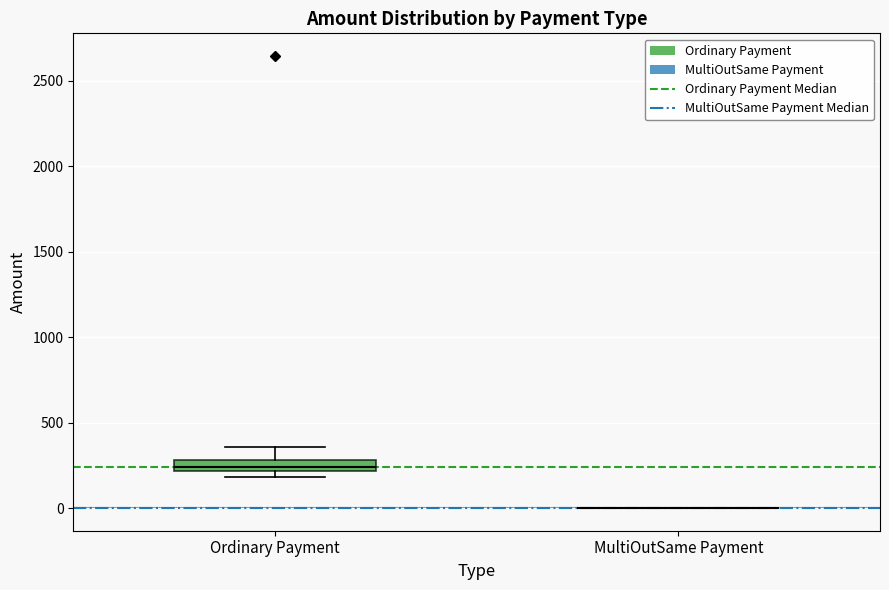

Which box is the tallest, from its lower edge to its upper edge?

Ordinary Payment